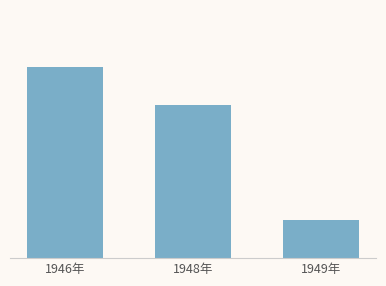

The value at 1946年 is 5. True or false?

True